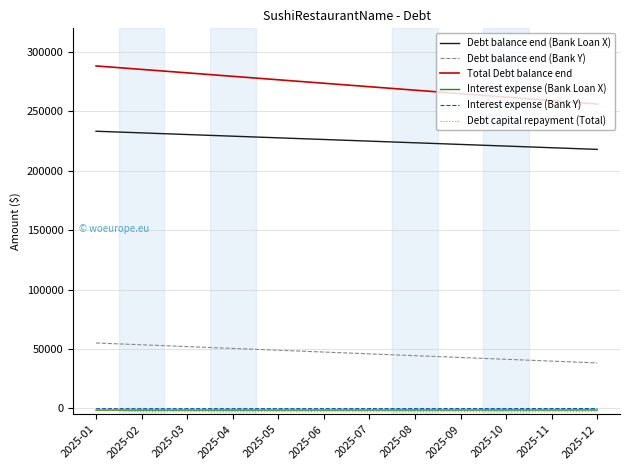

What are all the series names shown in the legend?

Debt balance end (Bank Loan X), Debt balance end (Bank Y), Total Debt balance end, Interest expense (Bank Loan X), Interest expense (Bank Y), Debt capital repayment (Total)